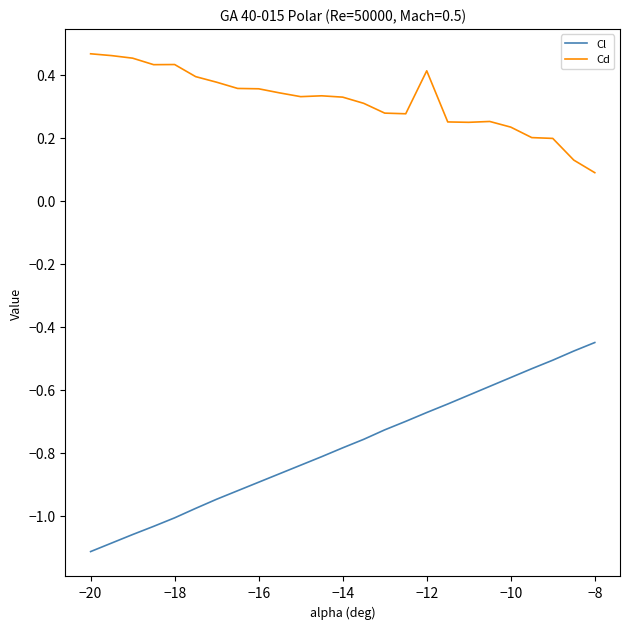

List the series in order of their peak value, highest first.

Cd, Cl